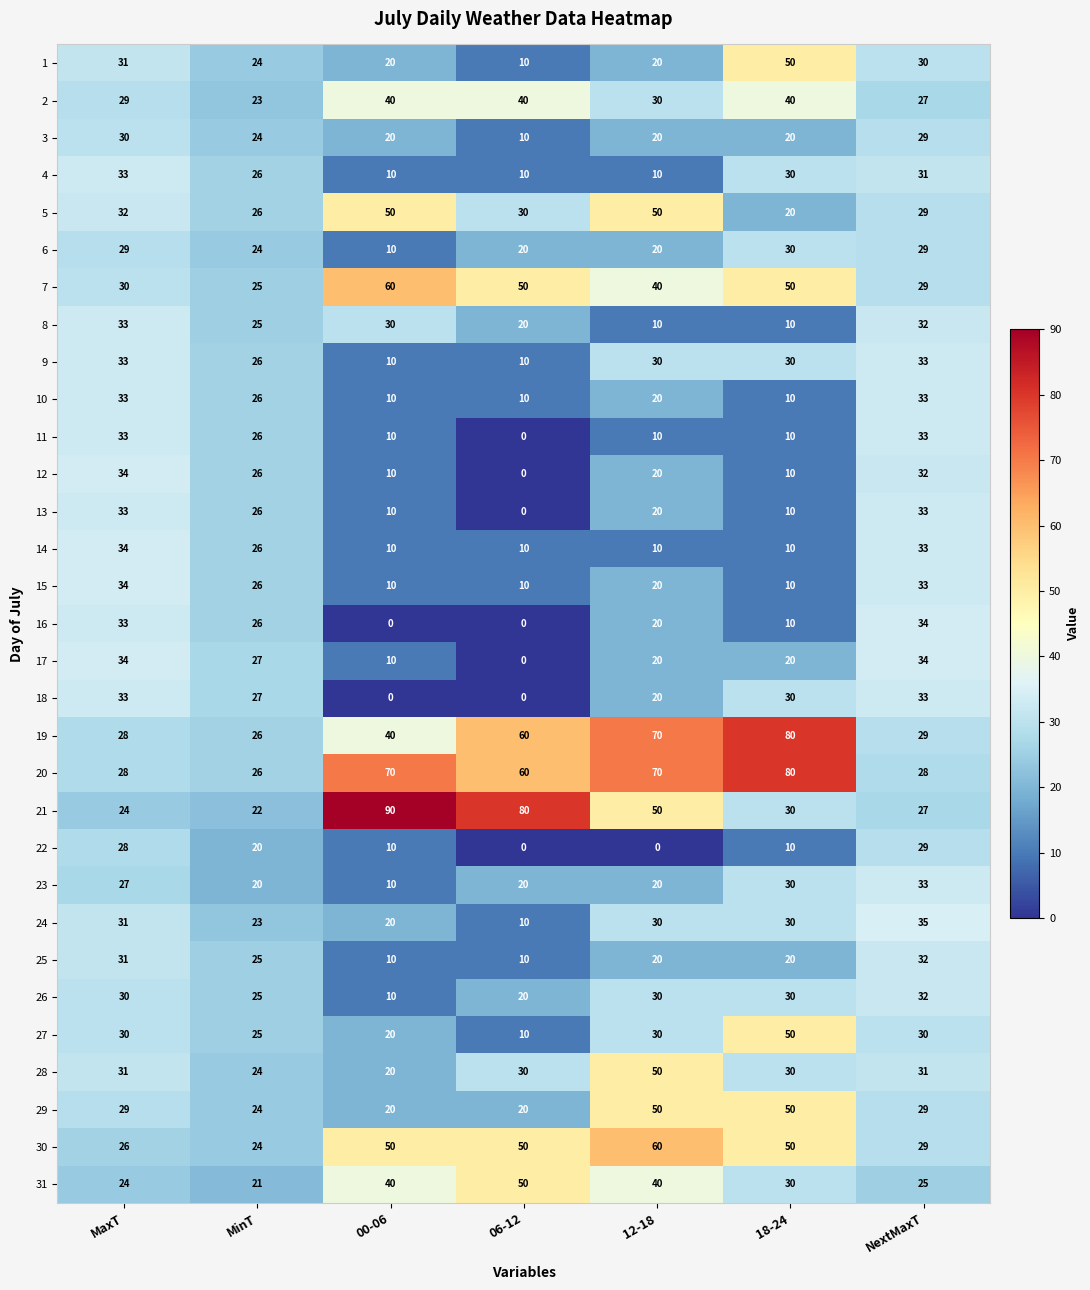

What is the difference between the highest and lowest values at 18-24?

70